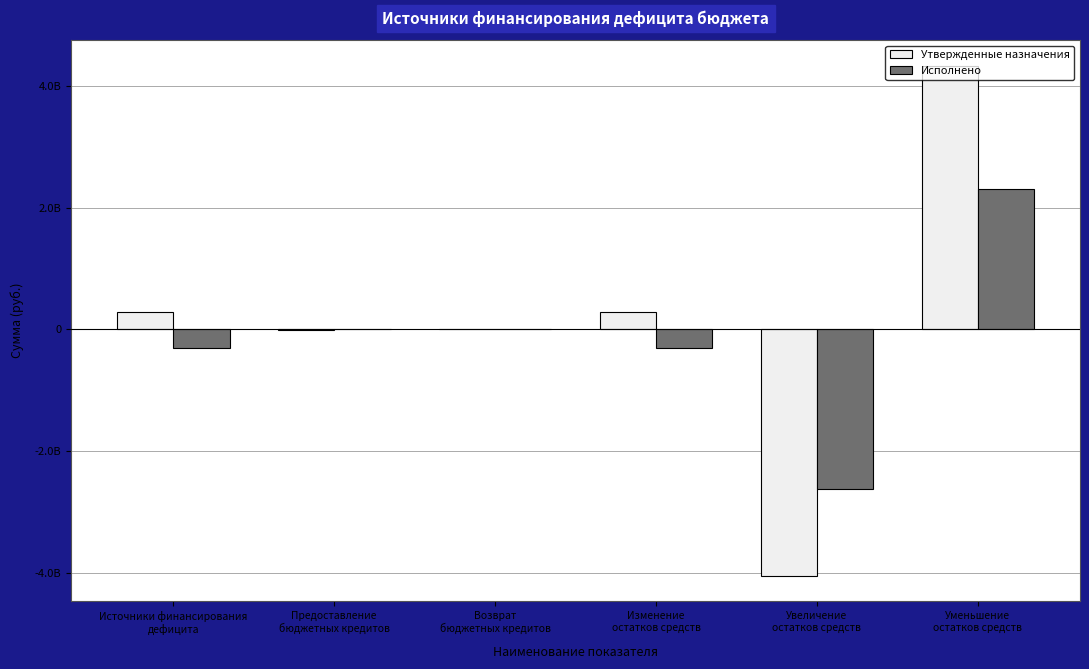

Between Предоставление
бюджетных кредитов and Уменьшение
остатков средств, which is larger?

Уменьшение
остатков средств